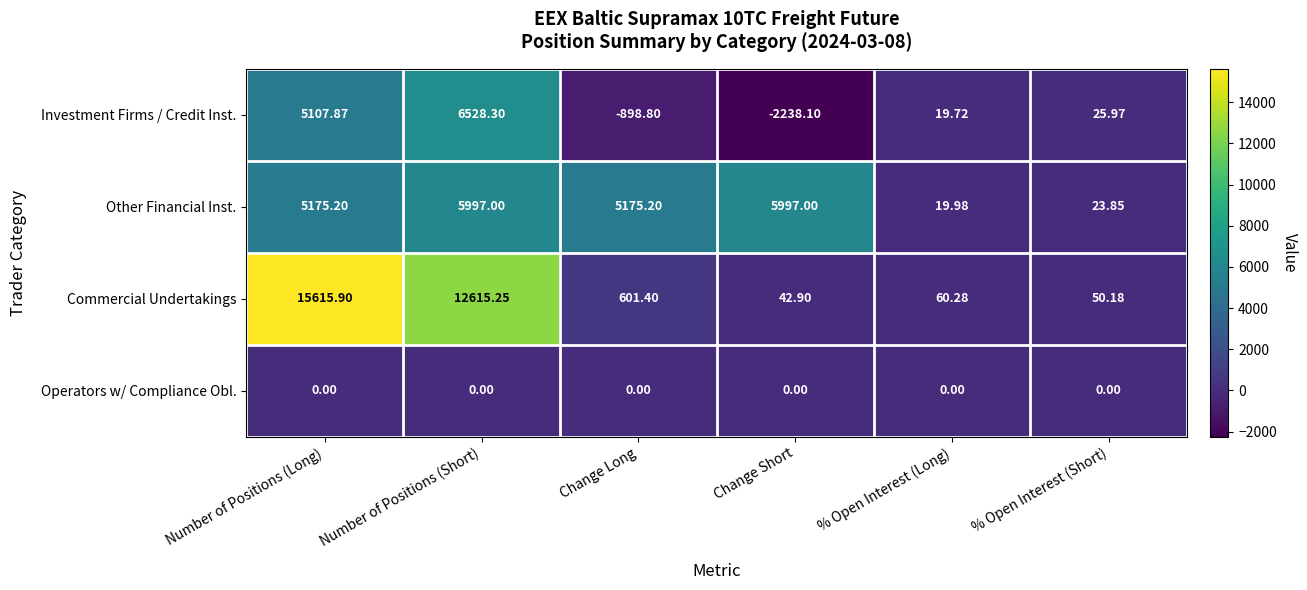

At which label is Commercial Undertakings closest to 7829?

Number of Positions (Short)